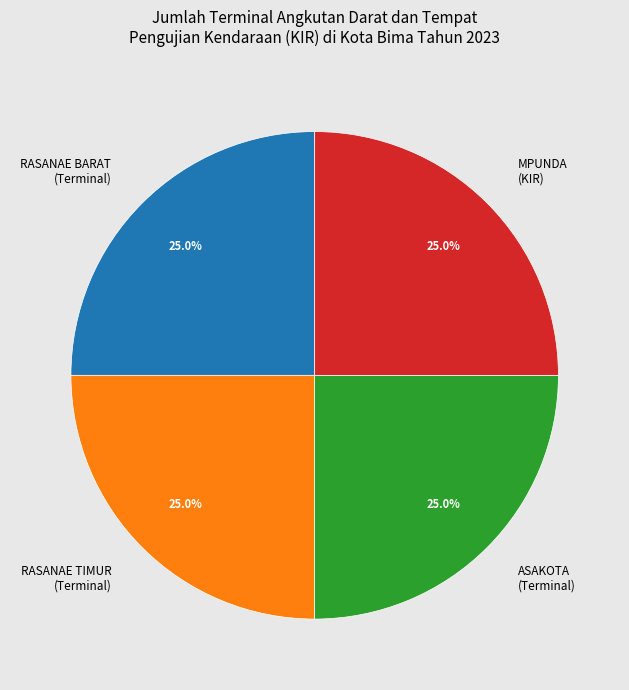

Does any single category account for the majority?

No